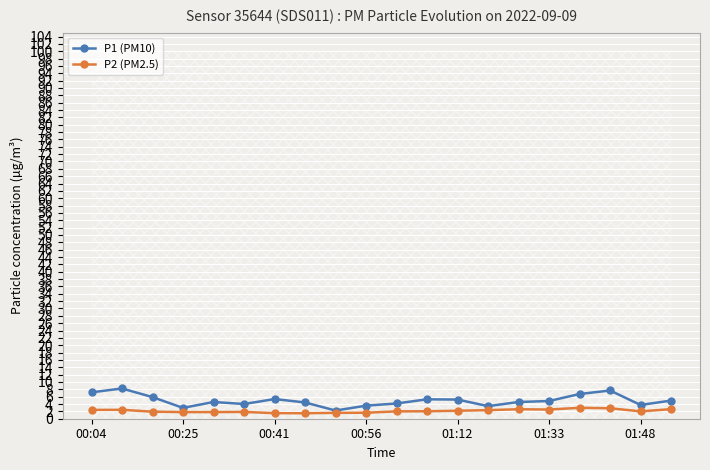

What is the highest value of the P2 (PM2.5) series?

3.0